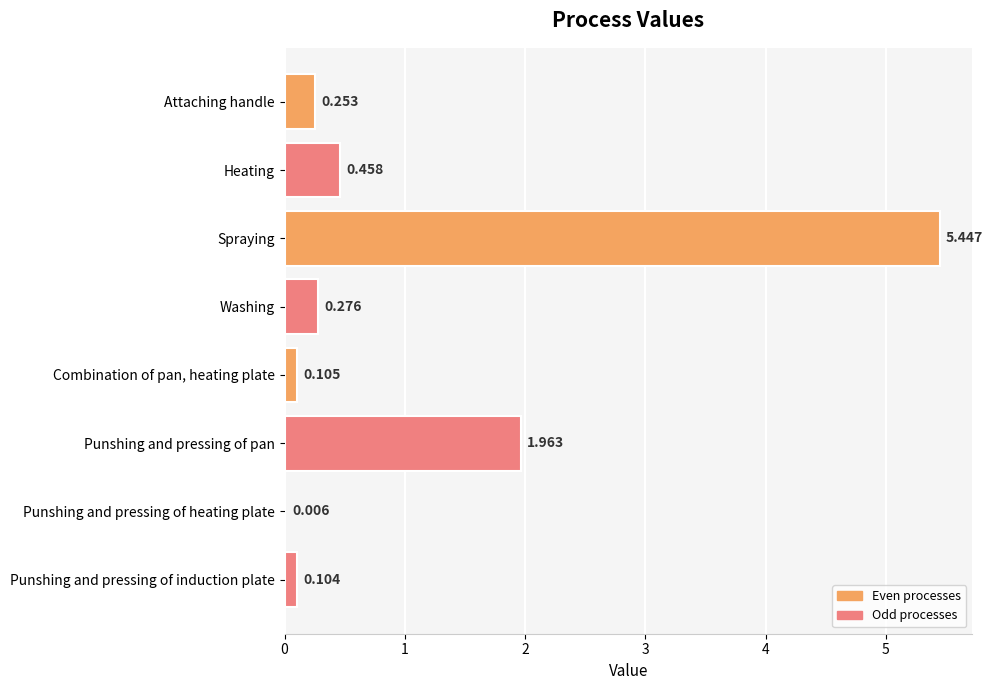

Which has a higher value, Attaching handle or Combination of pan, heating plate?

Attaching handle